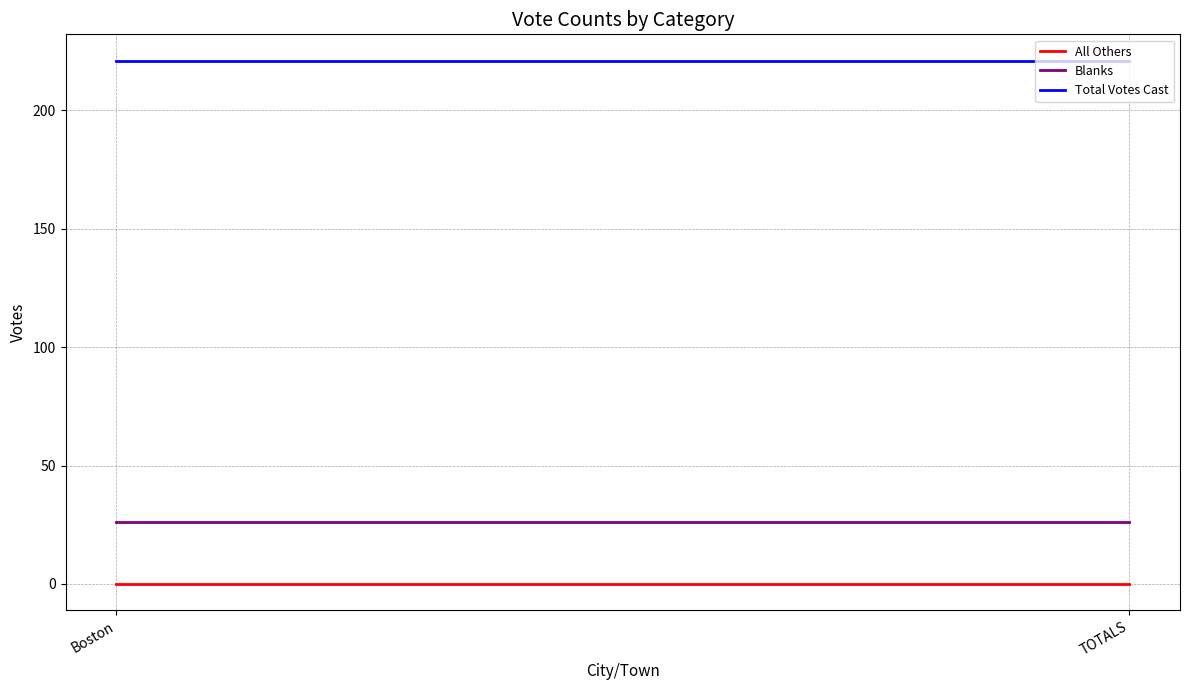

Rank the series at TOTALS from highest to lowest value.

Total Votes Cast, Blanks, All Others